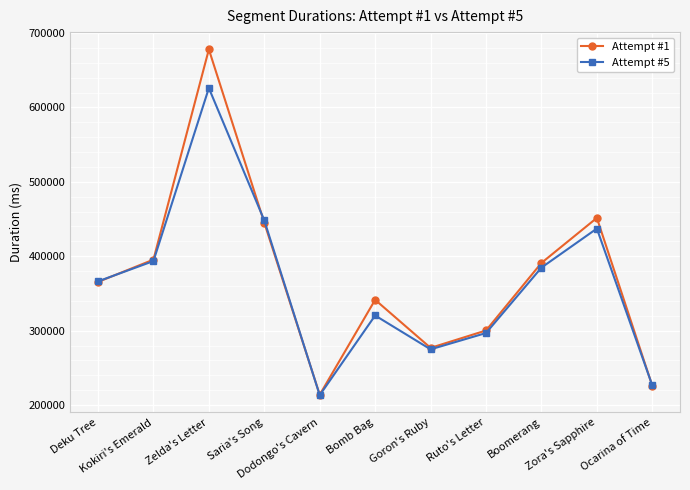

Reading left to right, list all the values displayed in this chart.

Attempt #1: 365494	395482	677932	445132	213949	341490	276919	300276	391026	451541	226000
Attempt #5: 366256	393538	625940	448189	213364	320407	274935	296852	384738	437203	226478